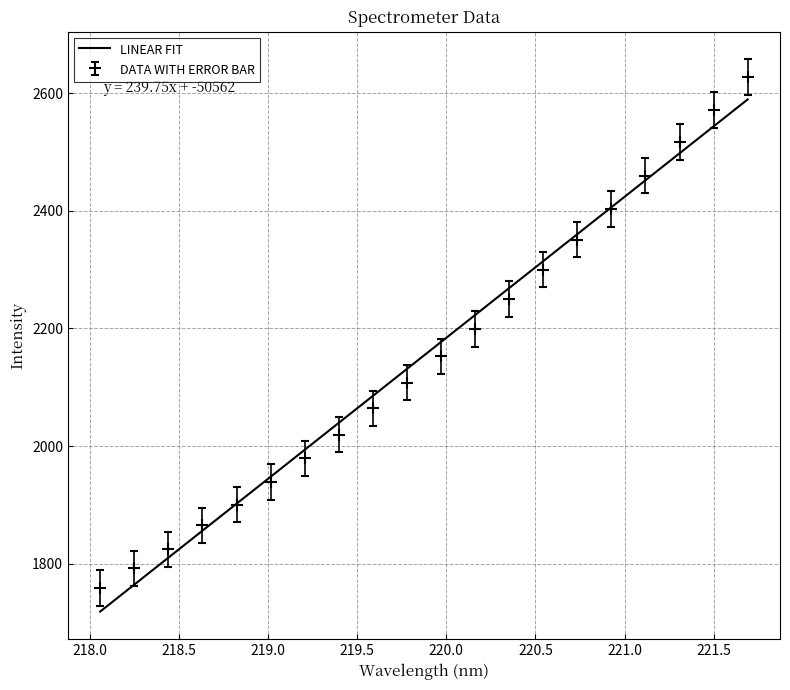

What is the highest value of the LINEAR FIT series?

2589.0